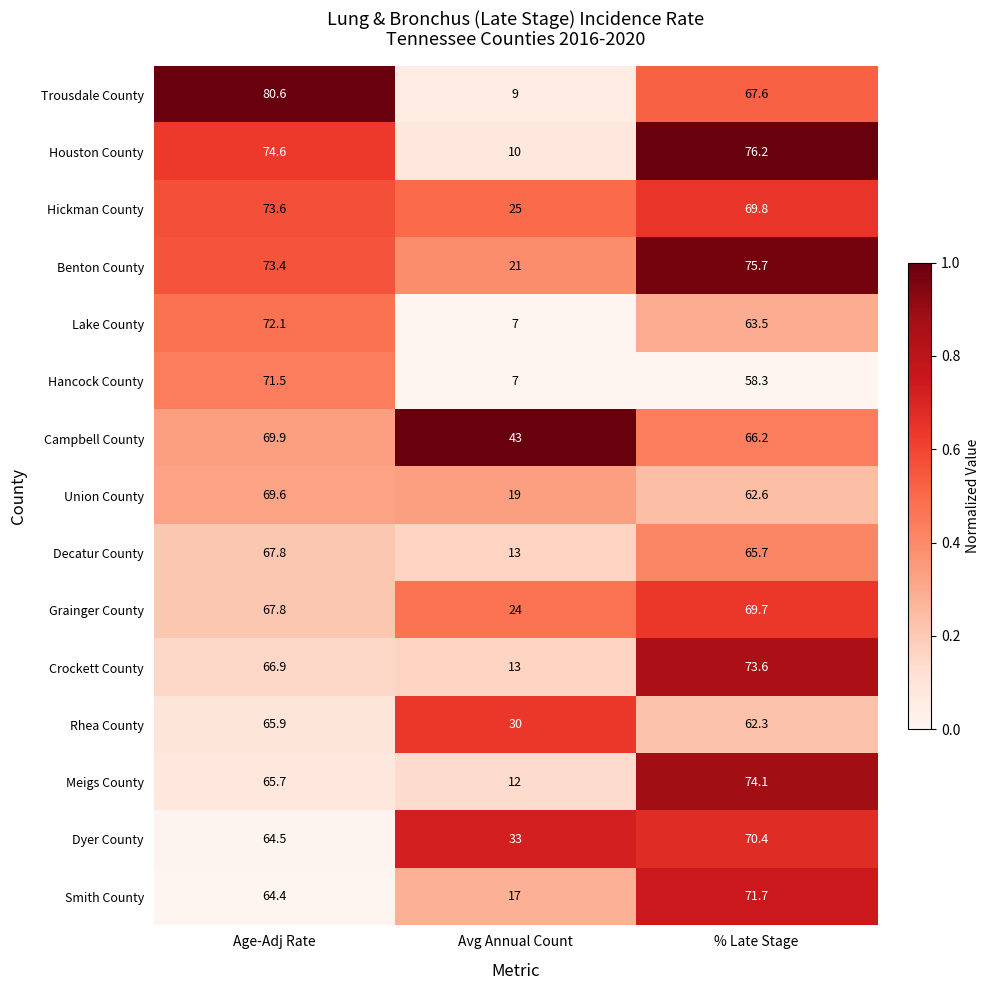

How many data points in Lake County are above 63?

2